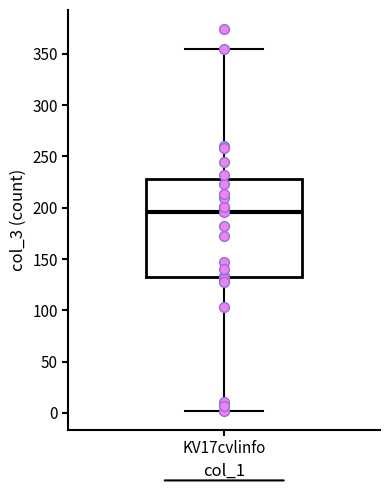

Transcribe this box plot: give where the median line is, the range the box spans, and where the two whiskers end, as read against the y-axis. The values are not printed on the chart, so give them approximately, as read against the axis.

median 195, box 130 to 230, whiskers 0 to 355